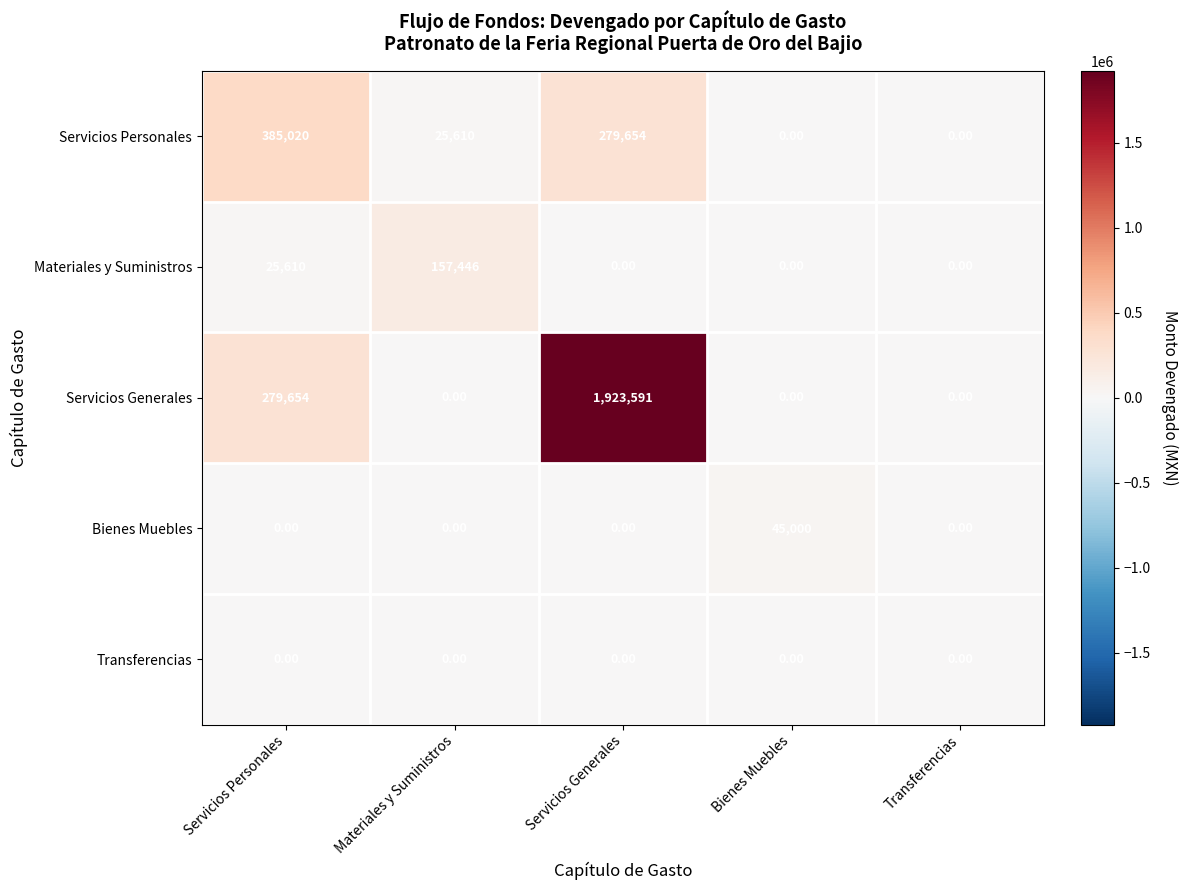

What is the spread (max minus min) of values at Materiales y Suministros?

157446